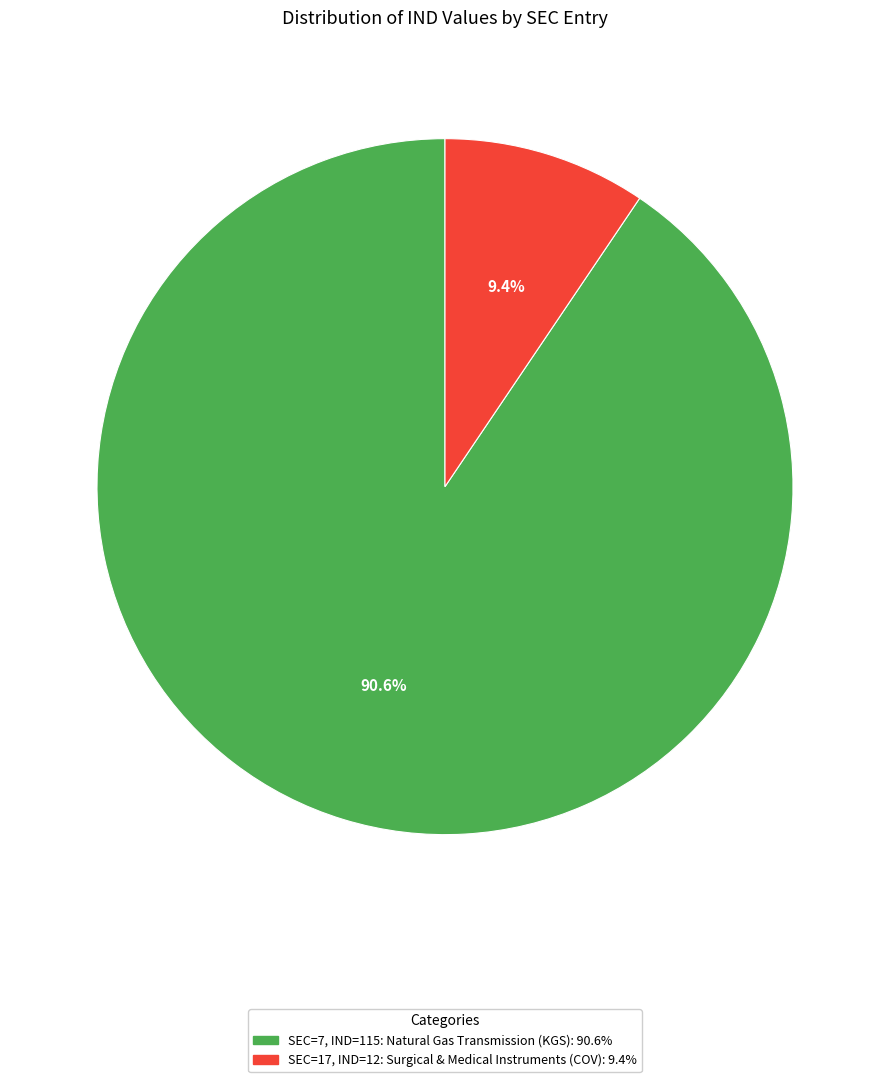

Does any single category account for the majority?

Yes